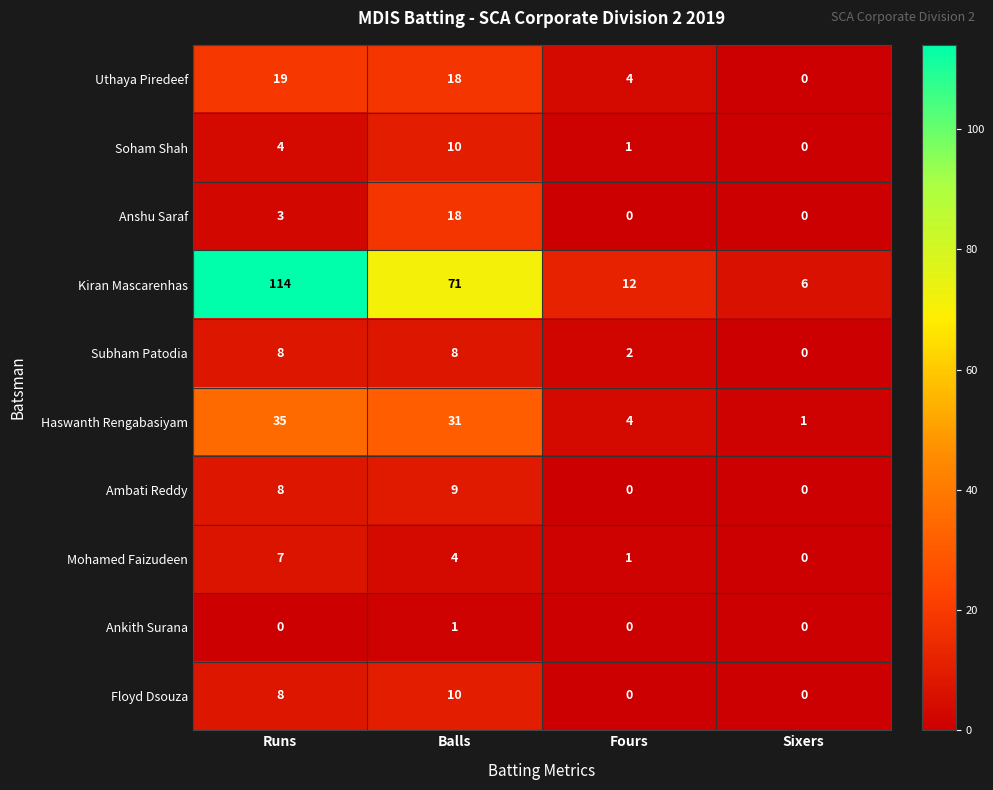

Which series has the widest spread of values?

Kiran Mascarenhas